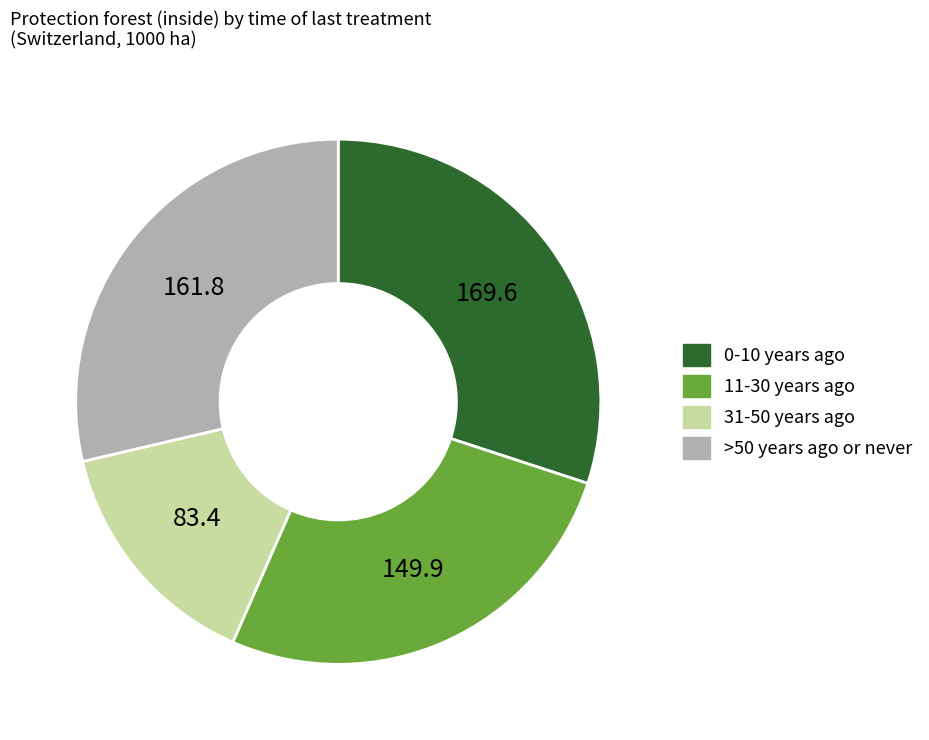

Does any single category account for the majority?

No